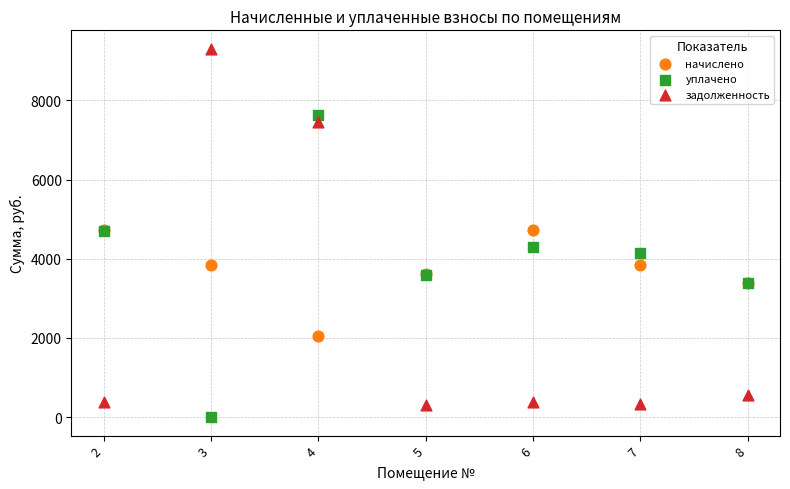

What are all the series names shown in the legend?

начислено, уплачено, задолженность